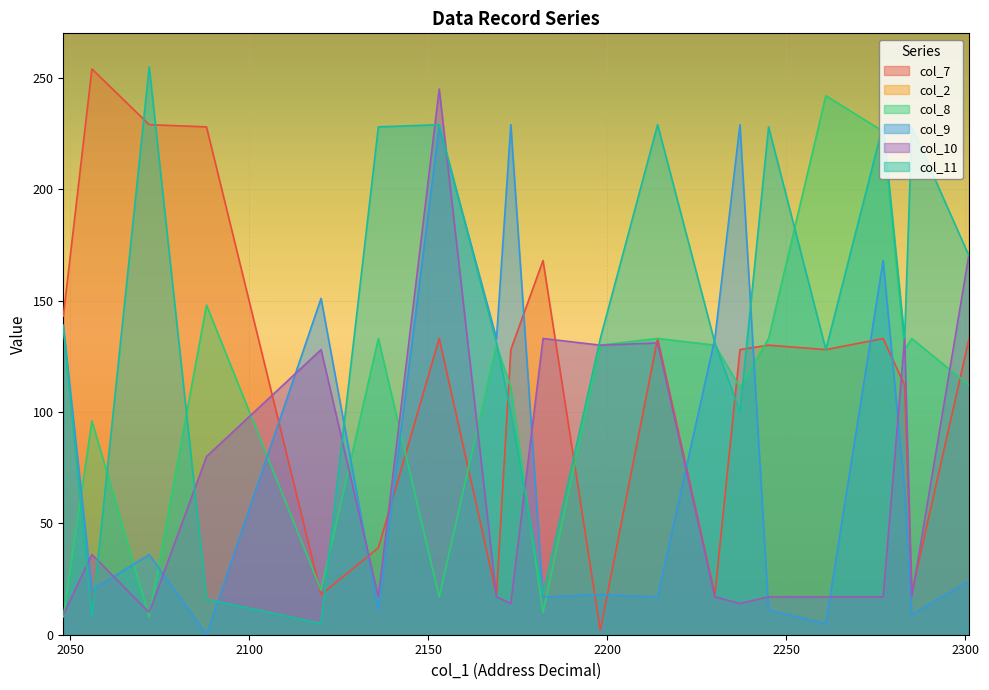

Reading left to right, list all the values displayed in this chart.

col_7: 2048=143	2056=254	2072=229	2088=228	2120=18	2136=39	2153=133	2169=18	2173=128	2182=168	2198=2	2214=133	2230=18	2237=128	2245=130	2261=128	2277=133	2283=112	2285=19	2301=133
col_2: 2048=2048	2056=2056	2072=2072	2088=2088	2120=2120	2136=2136	2153=2153	2169=2169	2173=2173	2182=2182	2198=2198	2214=2214	2230=2230	2237=2237	2245=2245	2261=2261	2277=2277	2283=2283	2285=2285	2301=2301
col_8: 2048=8	2056=96	2072=8	2088=148	2120=20	2136=133	2153=17	2169=130	2173=111	2182=10	2198=130	2214=133	2230=130	2237=111	2245=133	2261=242	2277=226	2283=128	2285=133	2301=112
col_9: 2048=139	2056=20	2072=36	2088=0	2120=151	2136=11	2153=228	2169=133	2173=229	2182=17	2198=18	2214=17	2230=133	2237=229	2245=11	2261=5	2277=168	2283=65	2285=9	2301=24
col_10: 2048=9	2056=36	2072=10	2088=80	2120=128	2136=17	2153=245	2169=17	2173=14	2182=133	2198=130	2214=131	2230=17	2237=14	2245=17	2261=17	2277=17	2283=133	2285=17	2301=171
col_11: 2048=138	2056=8	2072=255	2088=16	2120=5	2136=228	2153=229	2169=131	2173=100	2182=18	2198=133	2214=229	2230=131	2237=100	2245=228	2261=128	2277=229	2283=133	2285=228	2301=170